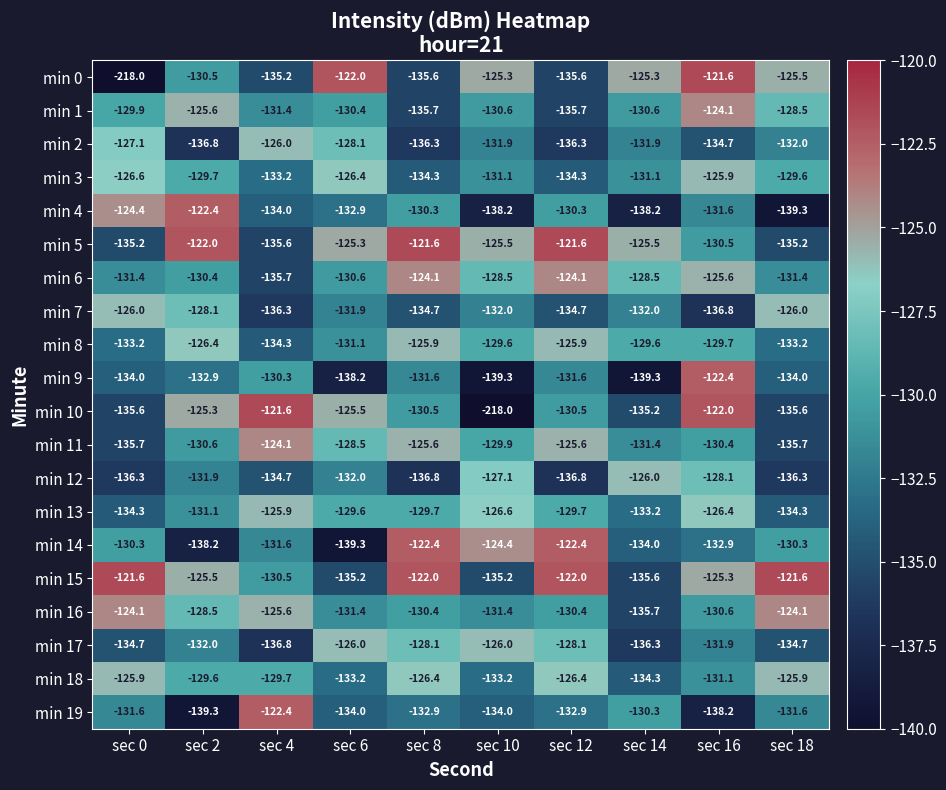

At which category is the sum across all series the highest?

sec 16